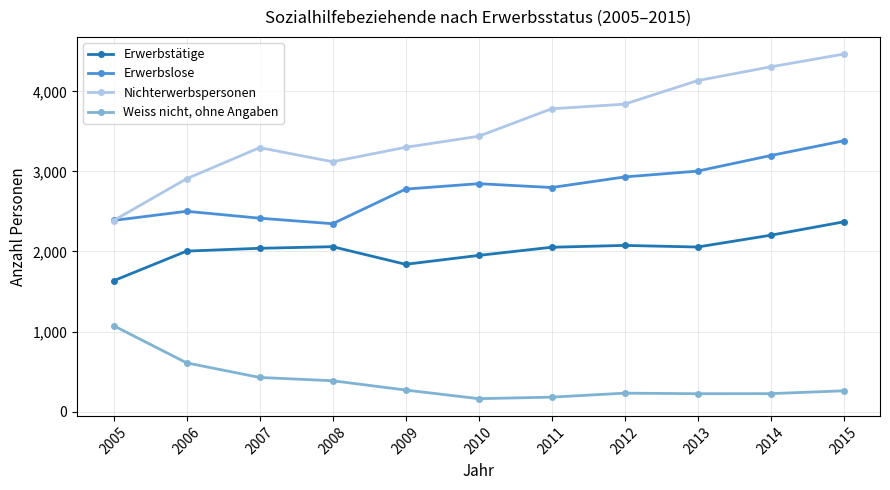

Which series has the largest range (max minus min)?

Nichterwerbspersonen